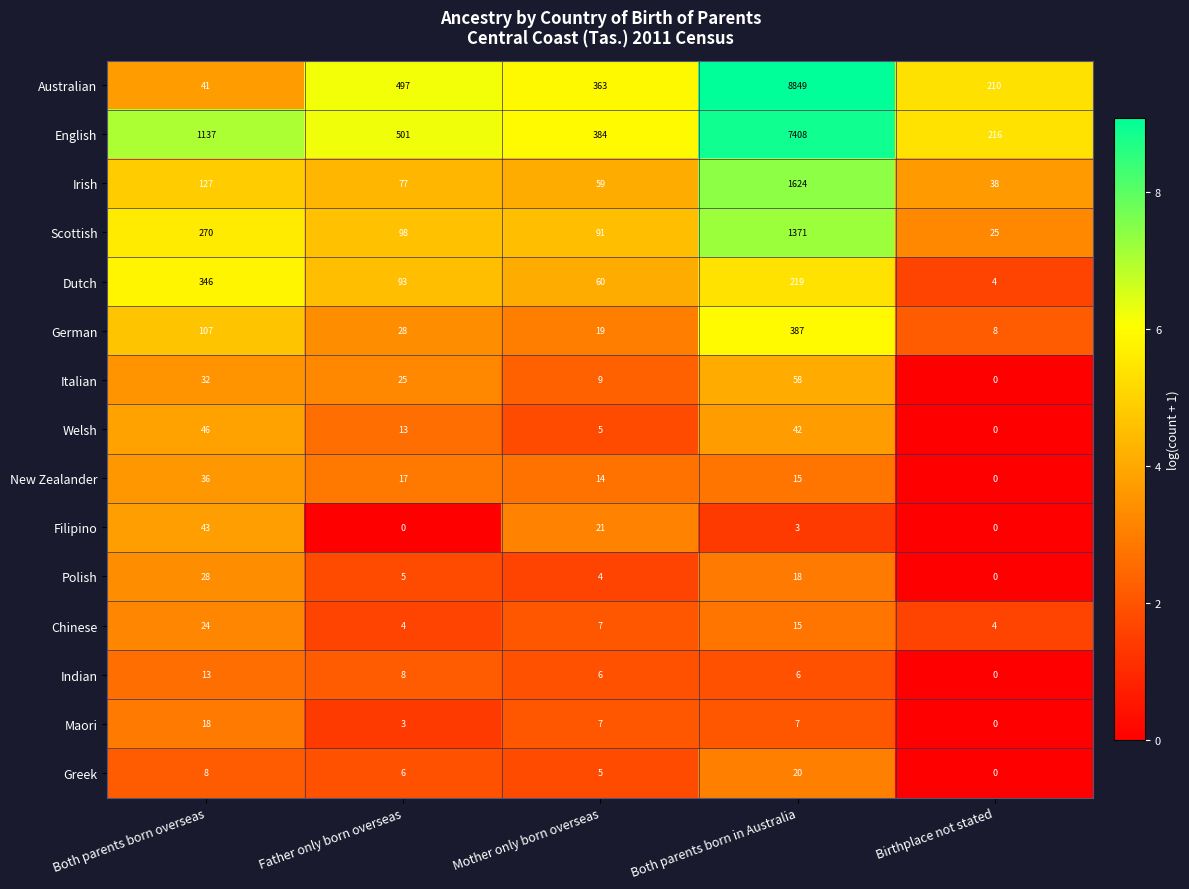

Is it true that Australian equals 2944 at Both parents born in Australia?

False